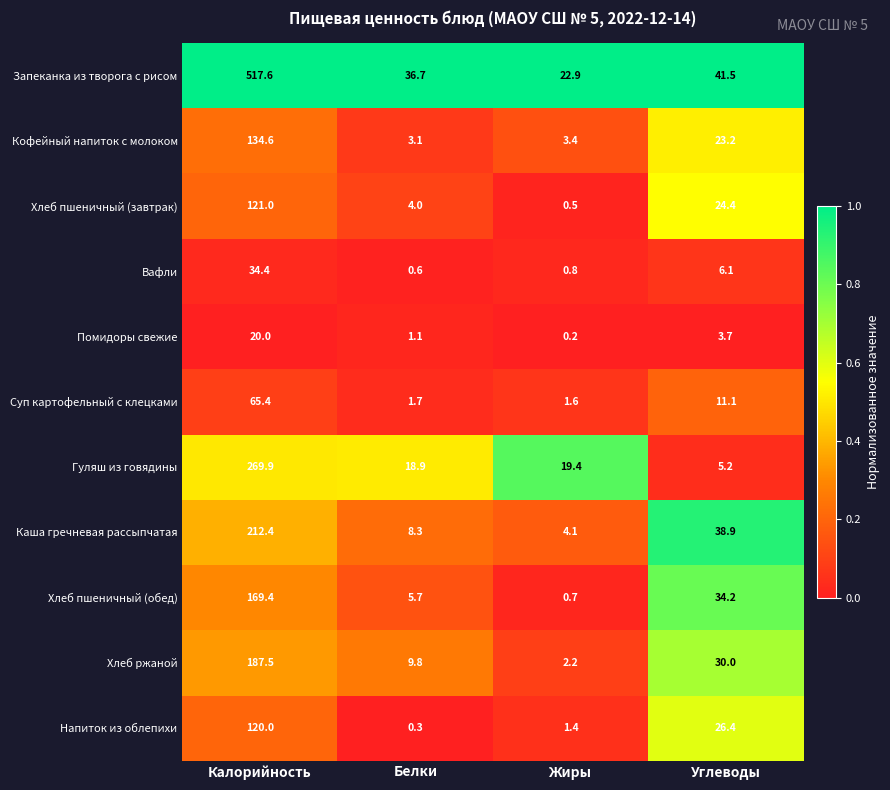

At which label is Хлеб пшеничный (завтрак) closest to 60?

Углеводы